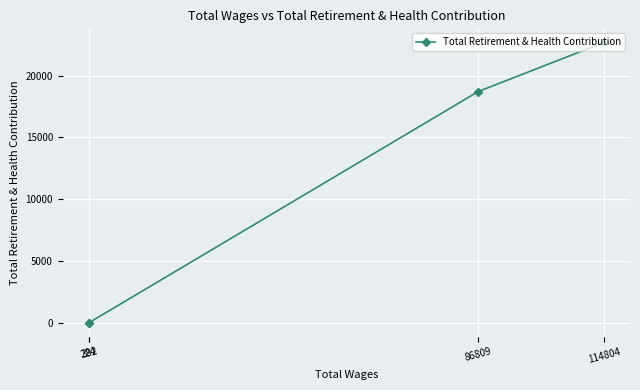

True or false: there are more than 2 points higher than both neighbors.

False